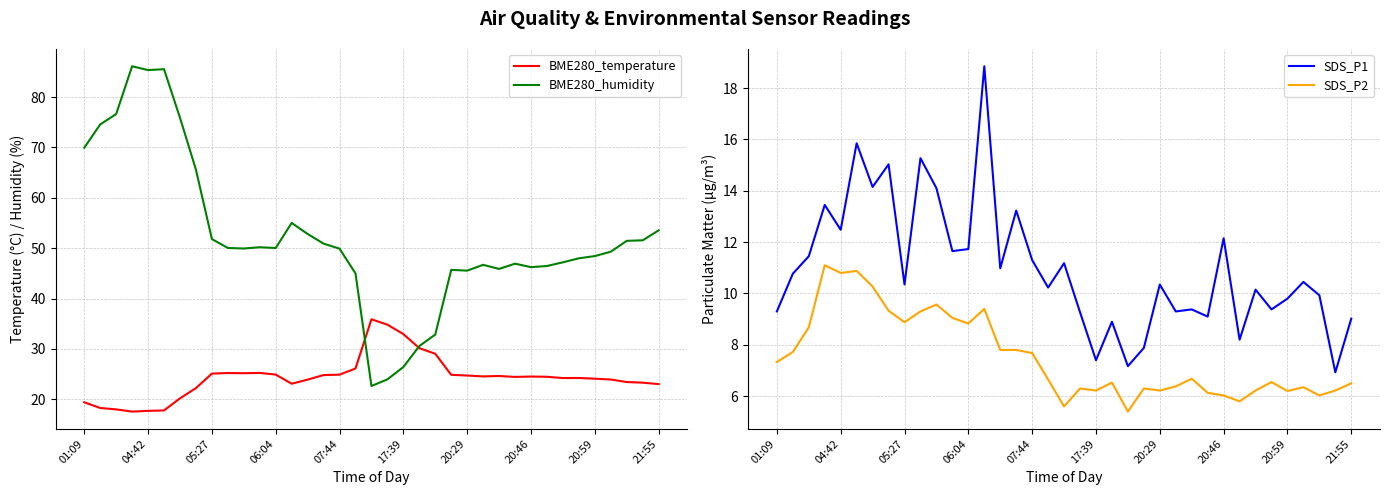

What position from the right is 23?

14